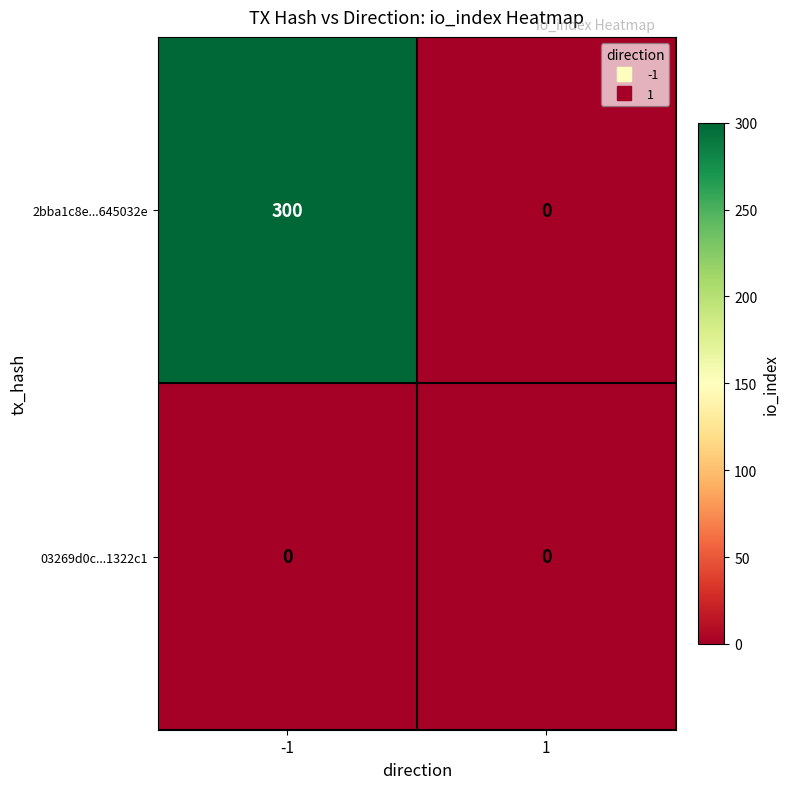

At which category is the sum across all series the highest?

-1